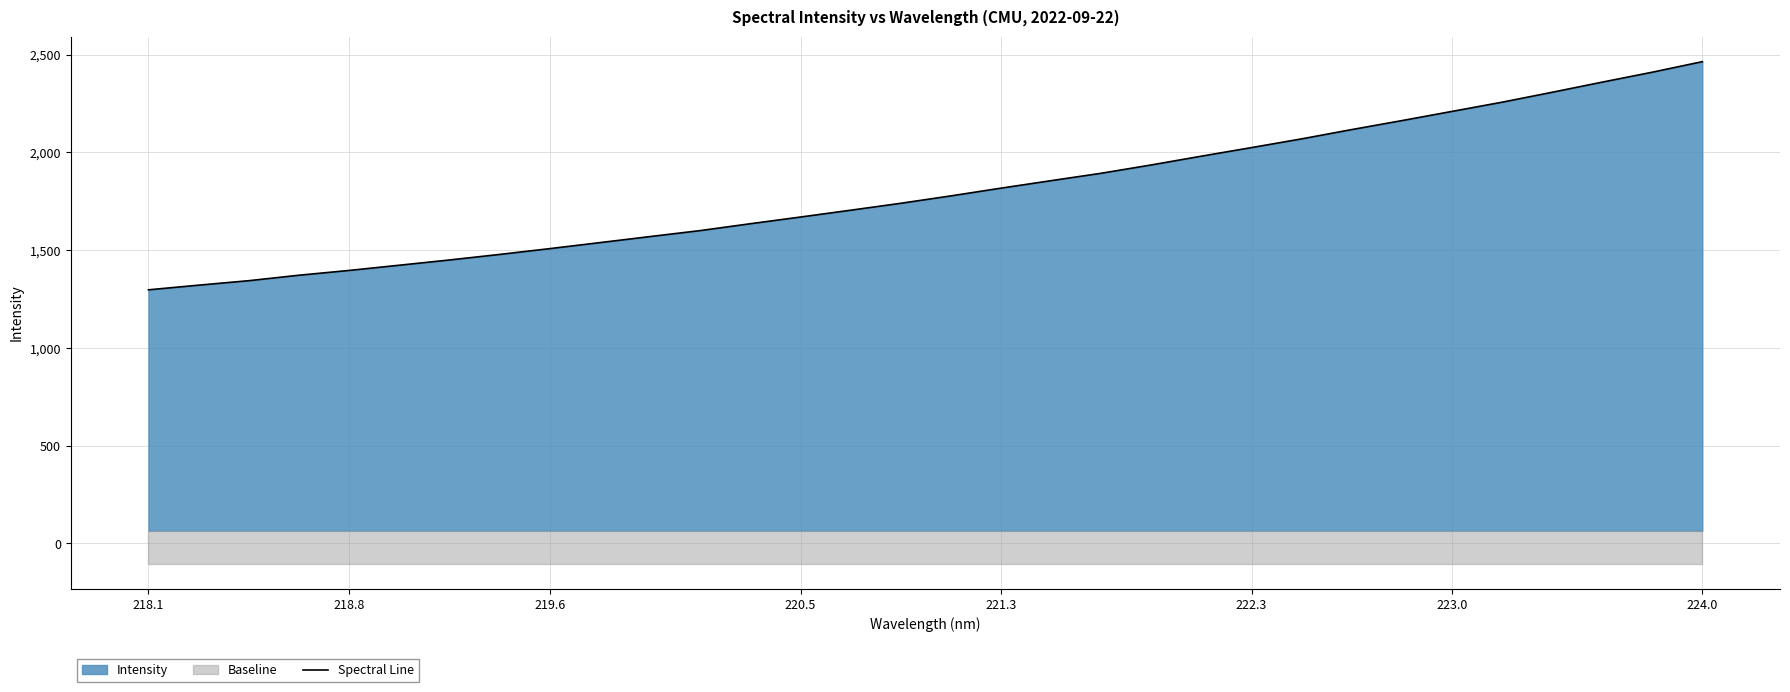

What is the lowest value of the Spectral Line series?

1297.4